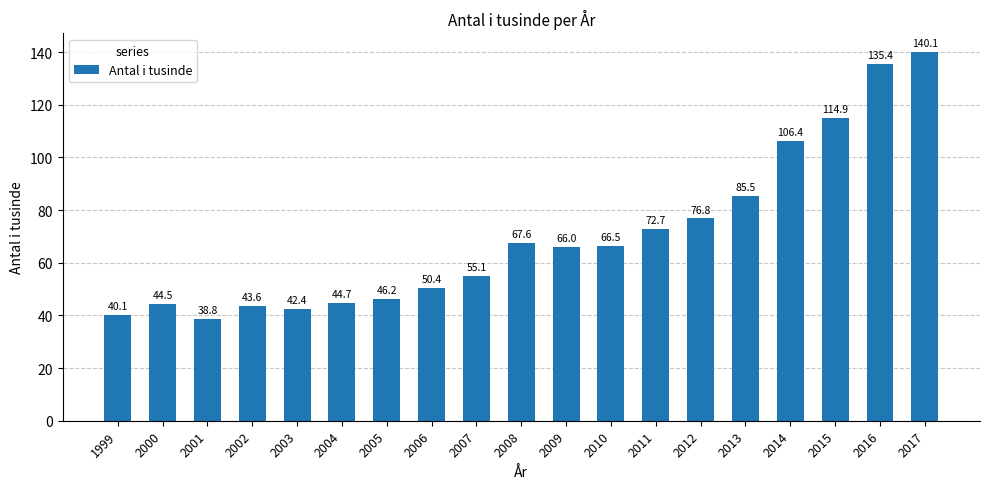

What is the difference between the second highest and minimum values?

96.6